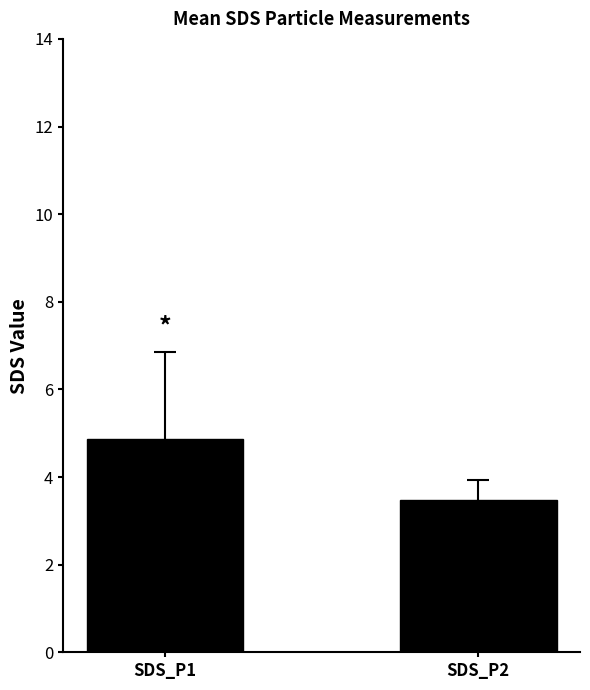

Count the values in the range 3 to 4.

1